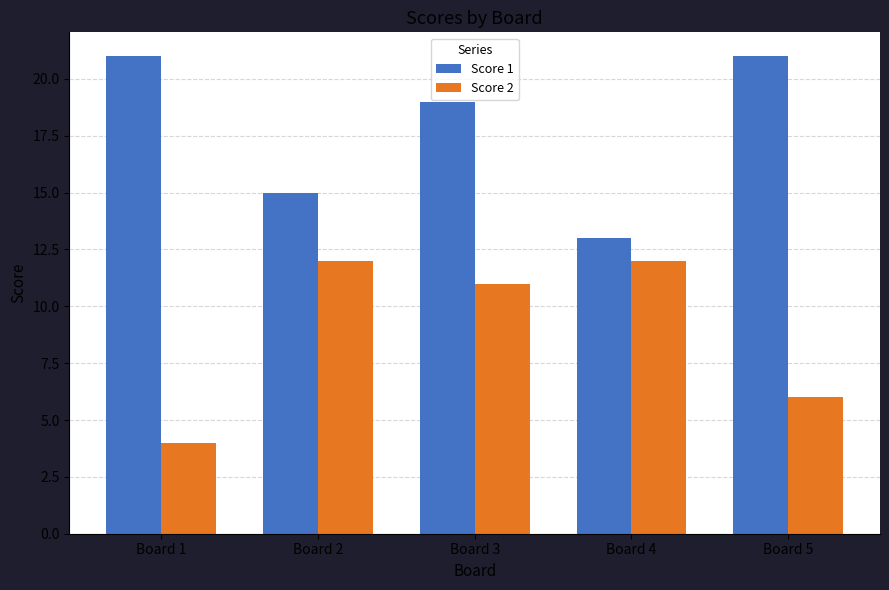

Is the value of Score 2 at Board 5 greater than the value of Score 1 at Board 2?

No